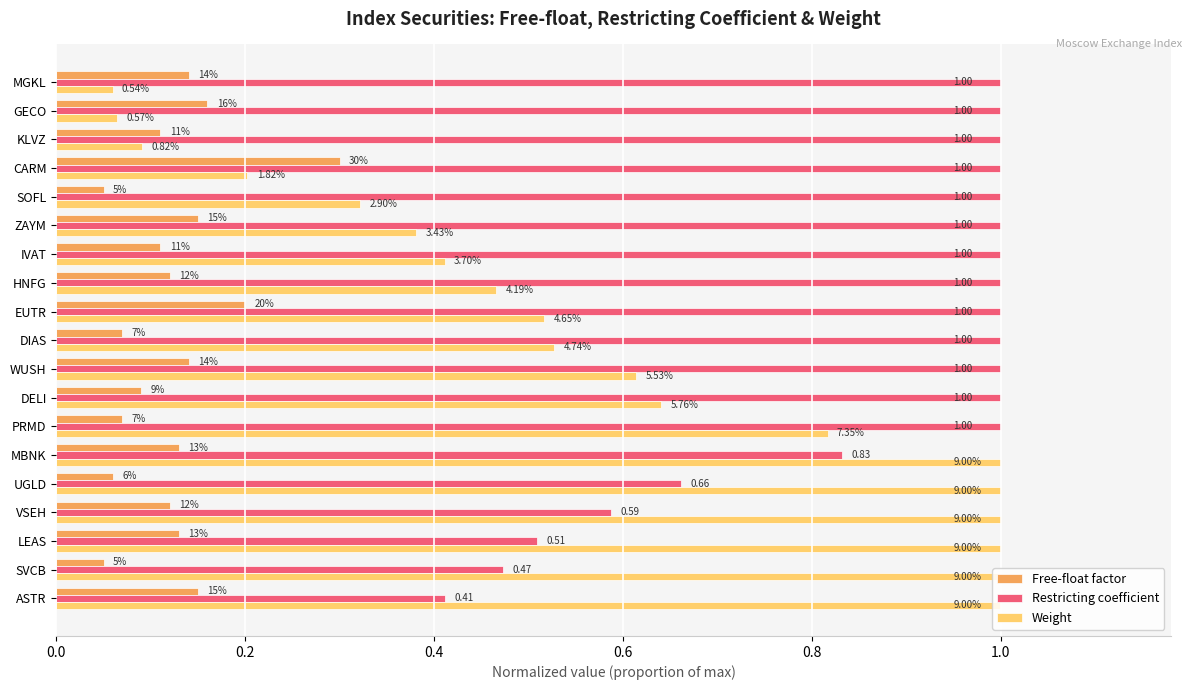

What are all the series names shown in the legend?

Free-float factor, Restricting coefficient, Weight